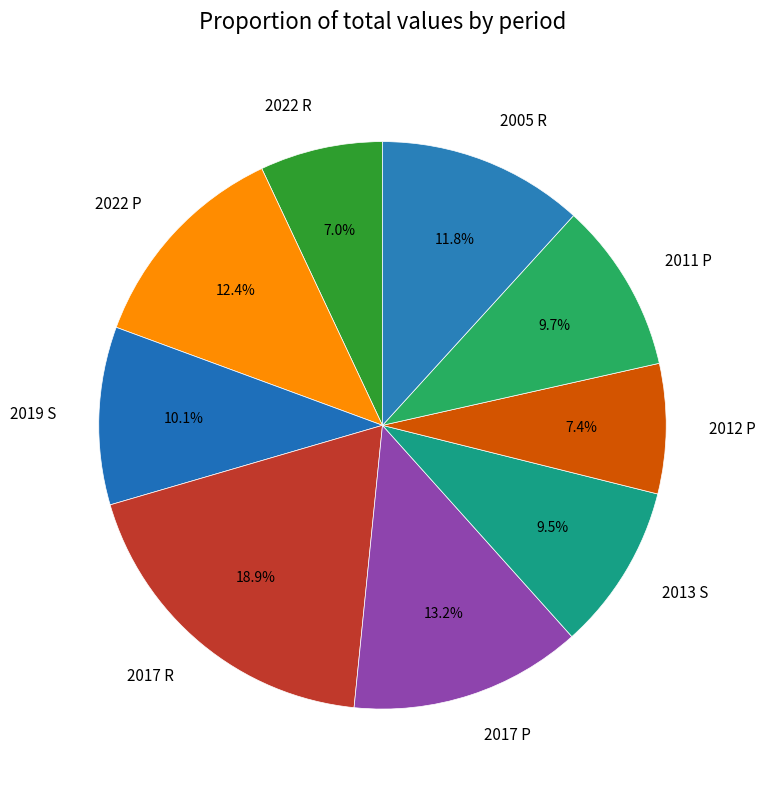

Which slice is the largest?

2017 R